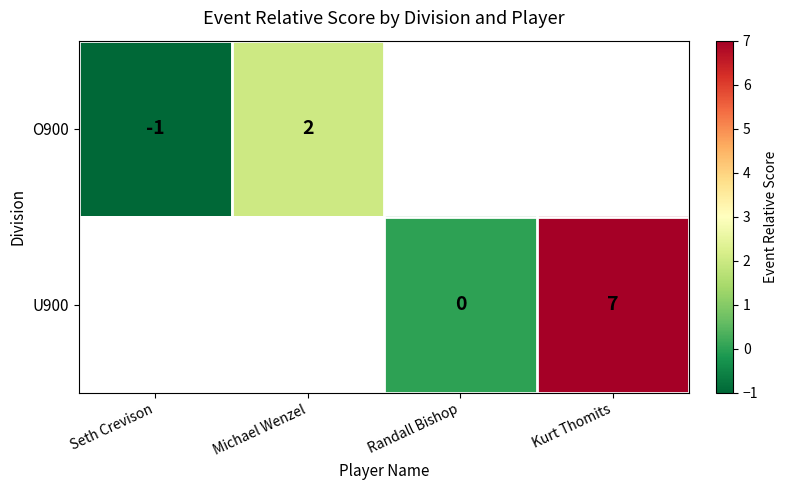

True or false: O900 has a value of 2 at Michael Wenzel.

True